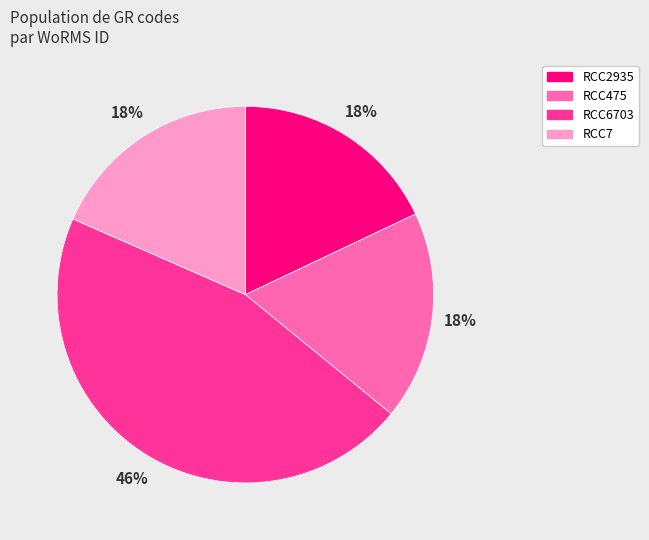

What is the largest slice in the pie chart?

RCC6703